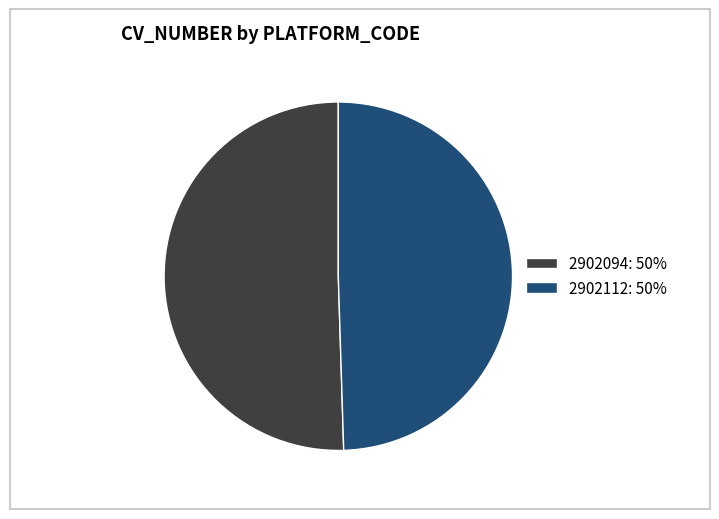

The 2902094: 50% slice represents 36% of the pie. True or false?

False